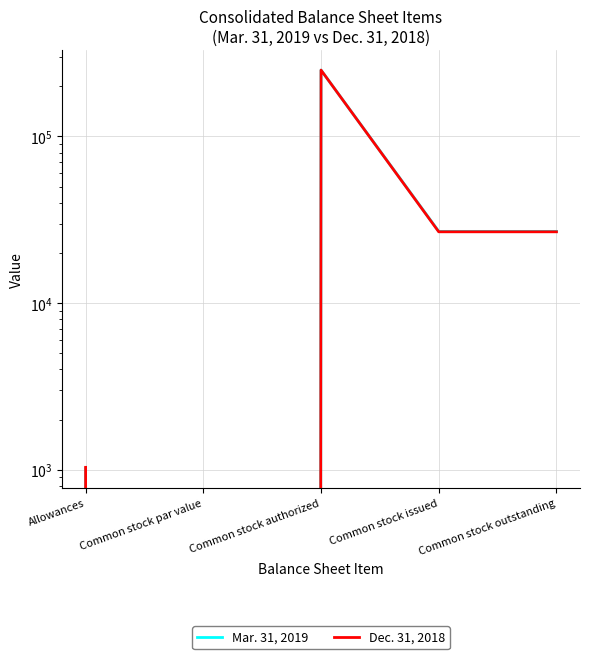

True or false: Dec. 31, 2018 has more than 0 points higher than both neighbors.

True